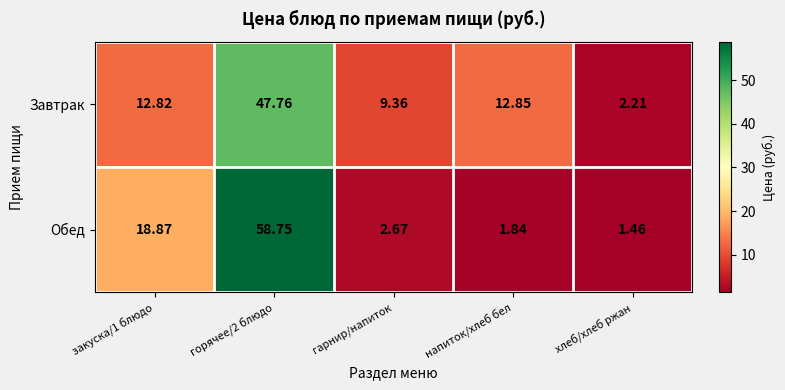

At закуска/1 блюдо, list the series in order from largest to smallest.

Обед, Завтрак